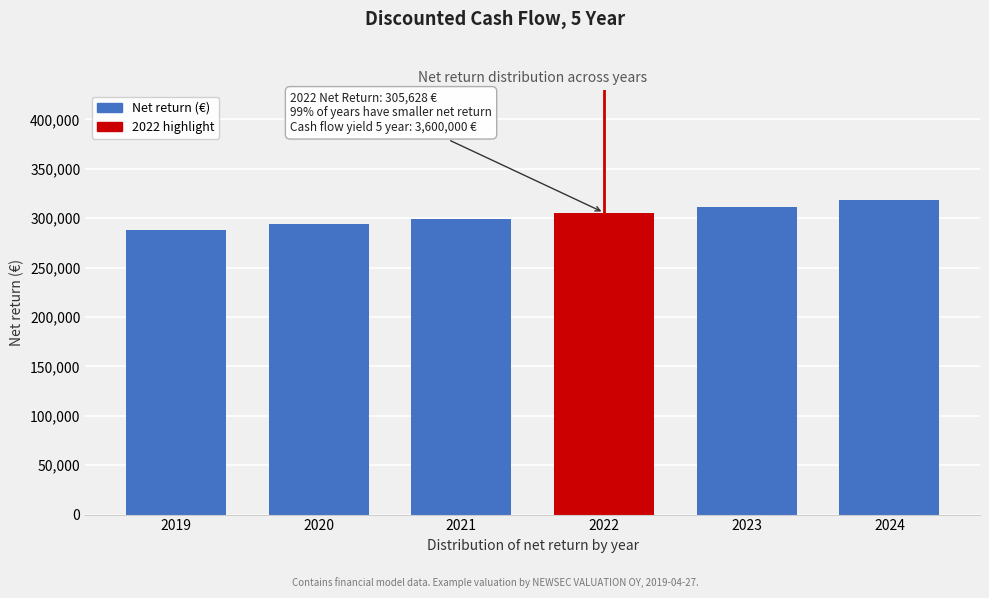

Reading right to left, transcribe all the data shown in this chart.

317975.3	311740.5	305627.9	299635.2	293760.0	288000.0